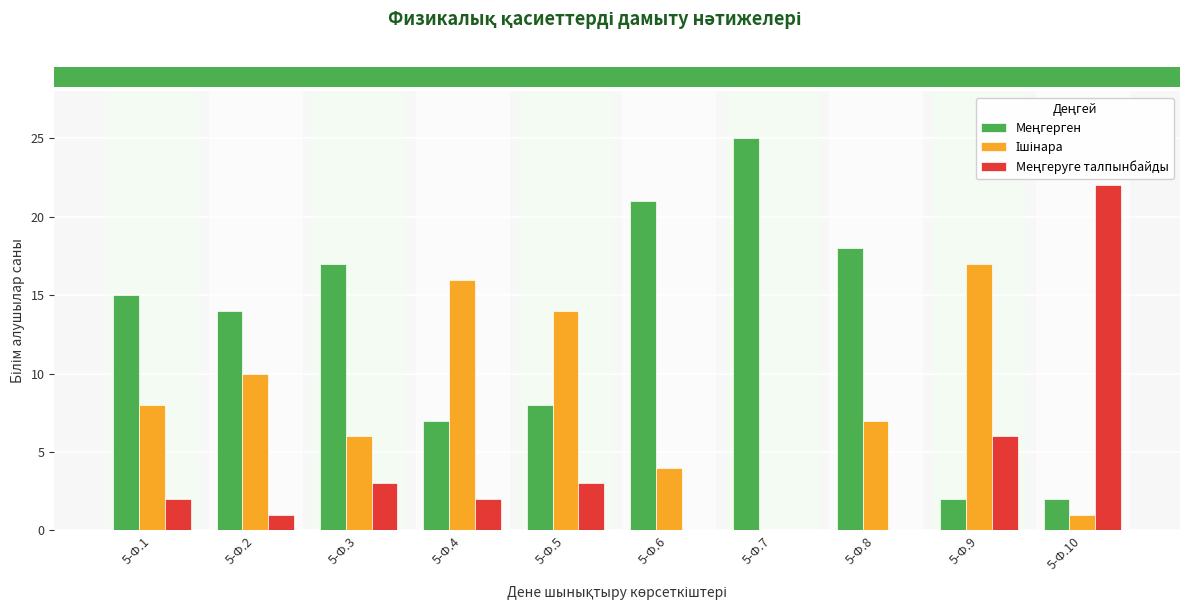

What is the maximum value shown in the chart?

25